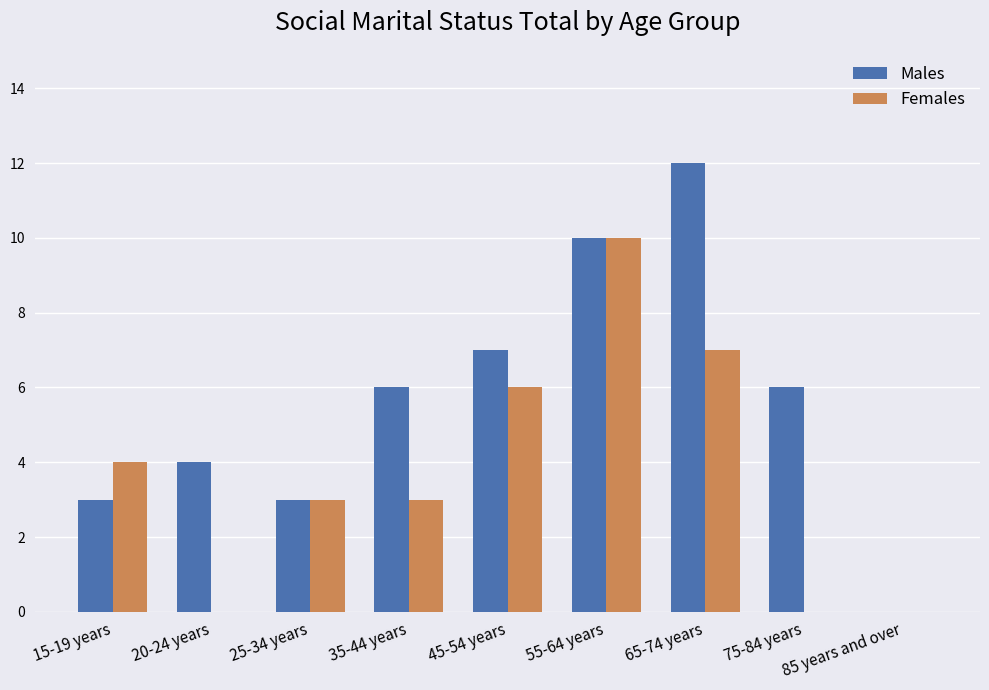

Which category has the highest value in the Females series?

55-64 years